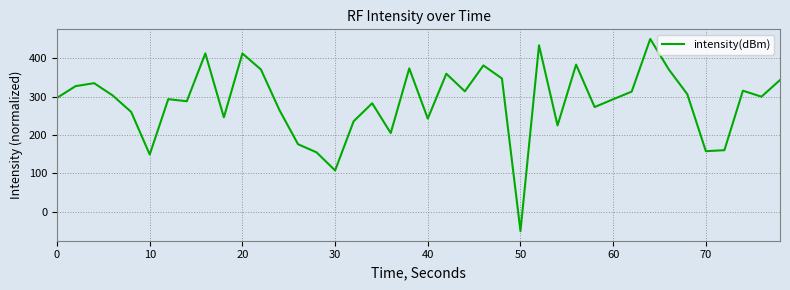

What is the maximum value shown in the chart?

450.0